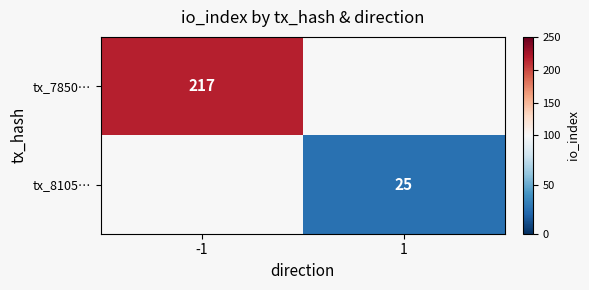

The value of tx_8105… at 1 is 25. True or false?

True